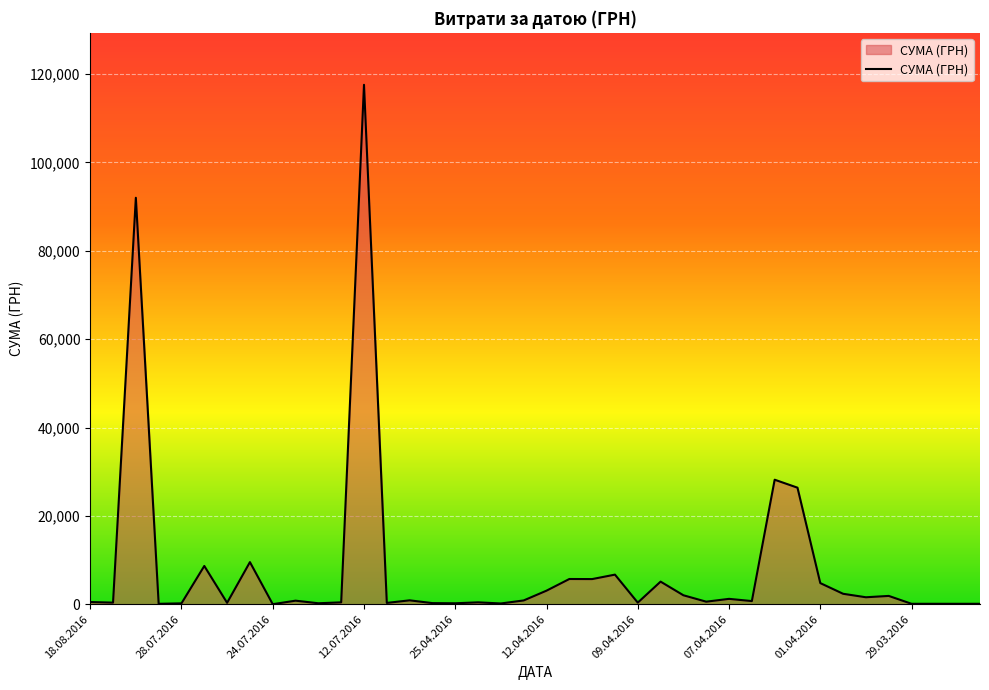

What is the maximum value shown in the chart?

117568.8